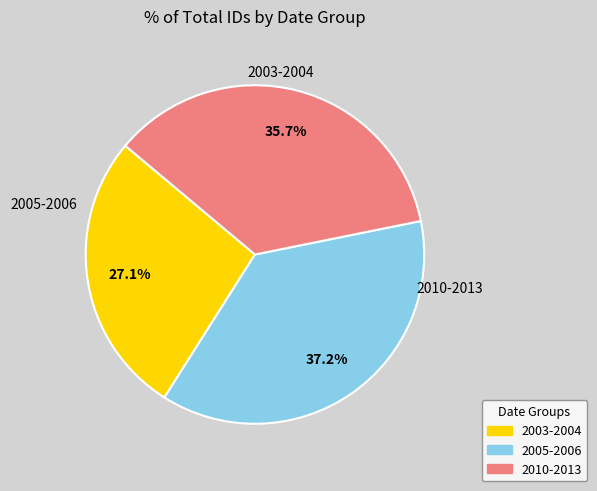

Is there a majority slice in this chart?

No